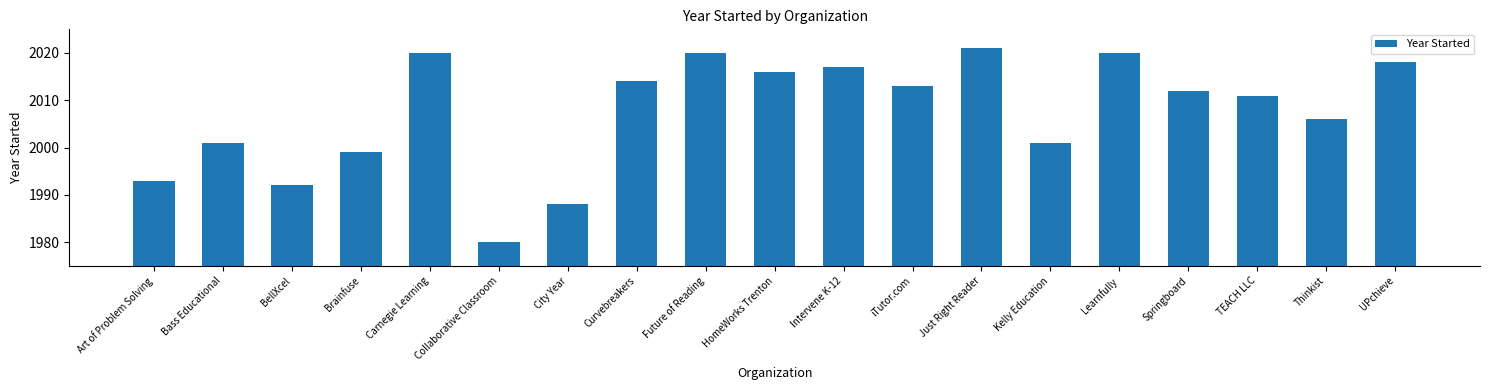

At which category does the chart reach its peak across all series?

Just Right Reader